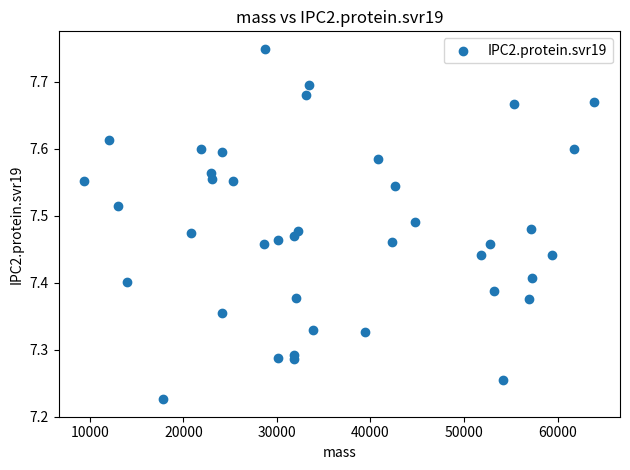

What is the range of X values (max minus min)?

54576.4